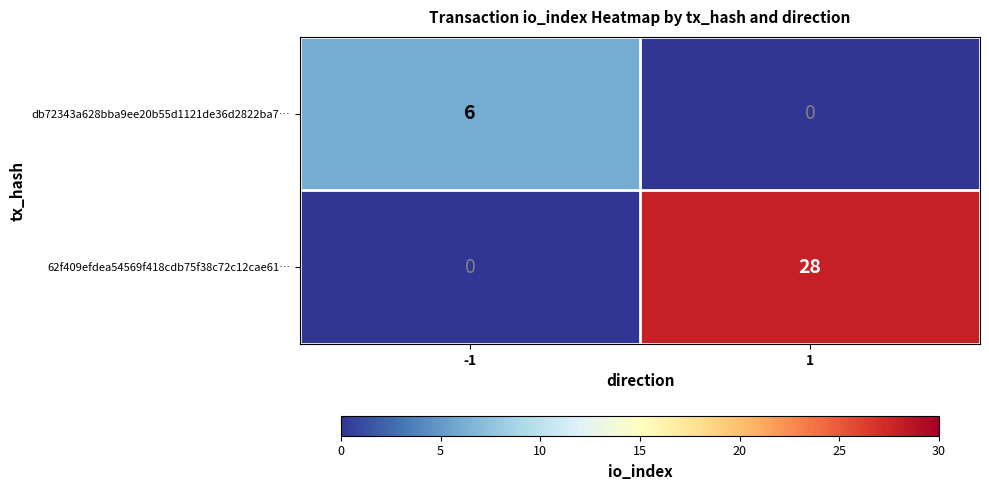

List the series in order of their overall mean, lowest first.

db72343a628bba9ee20b55d1121de36d2822ba7…, 62f409efdea54569f418cdb75f38c72c12cae61…